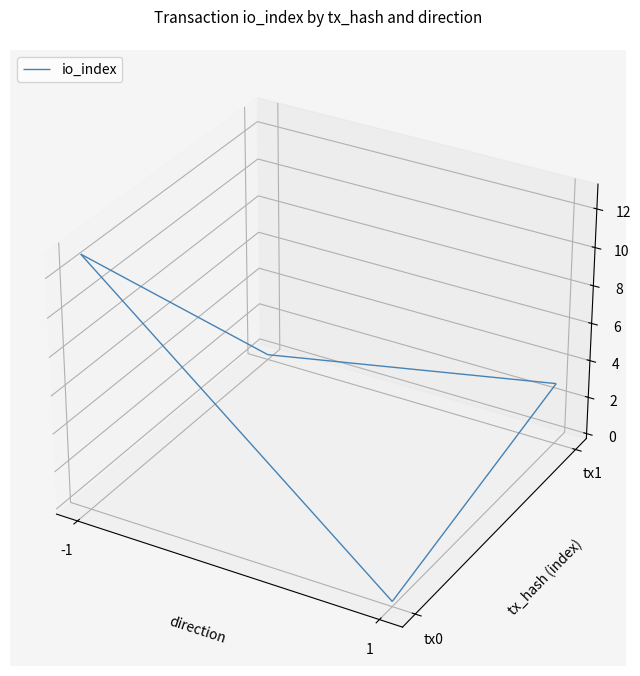

At how many categories does at least one series exceed 9?

1